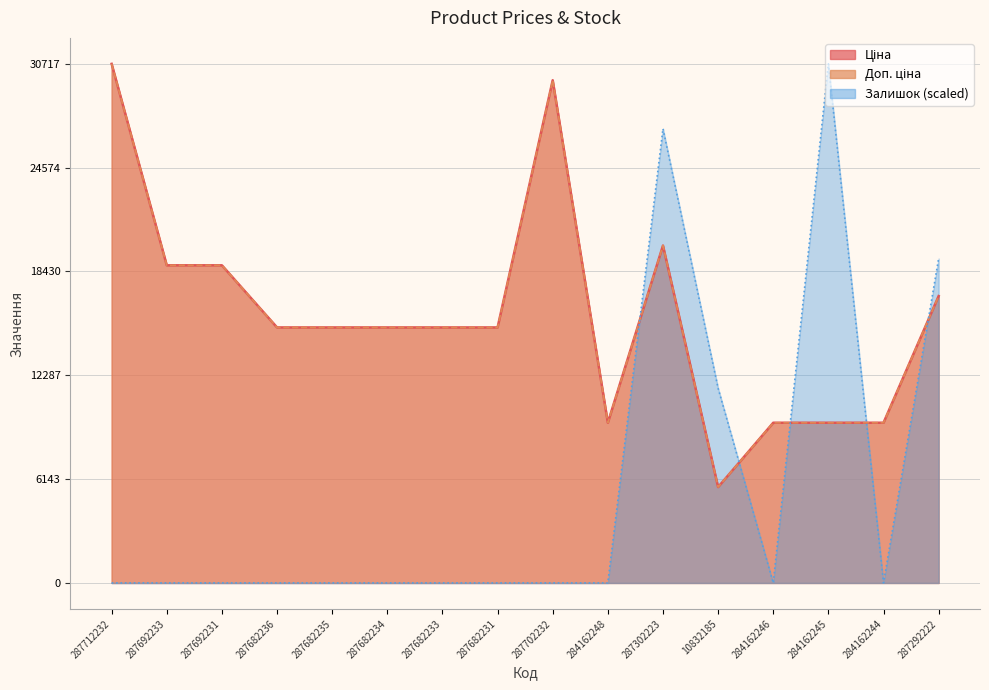

At 287712232, list the series in order from smallest to largest.

Залишок, Ціна, Доп. ціна